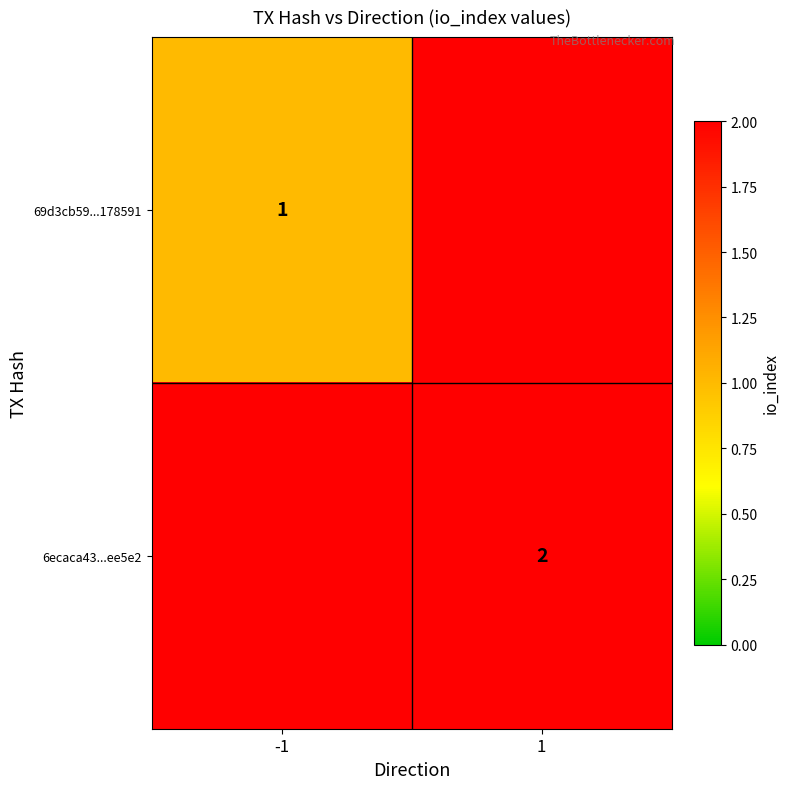

True or false: 69d3cb59...178591 has a value of 1 at -1.

True